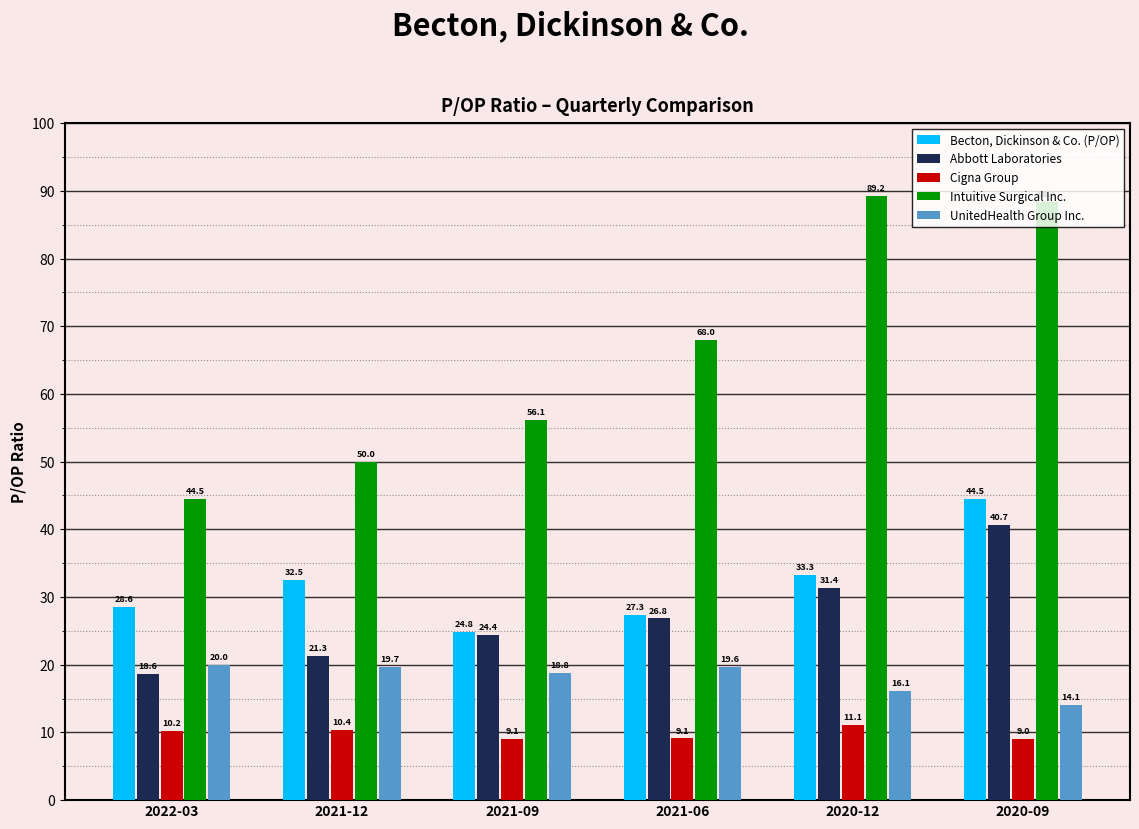

The Intuitive Surgical Inc. series shows 95.6 at 2021-06. True or false?

False